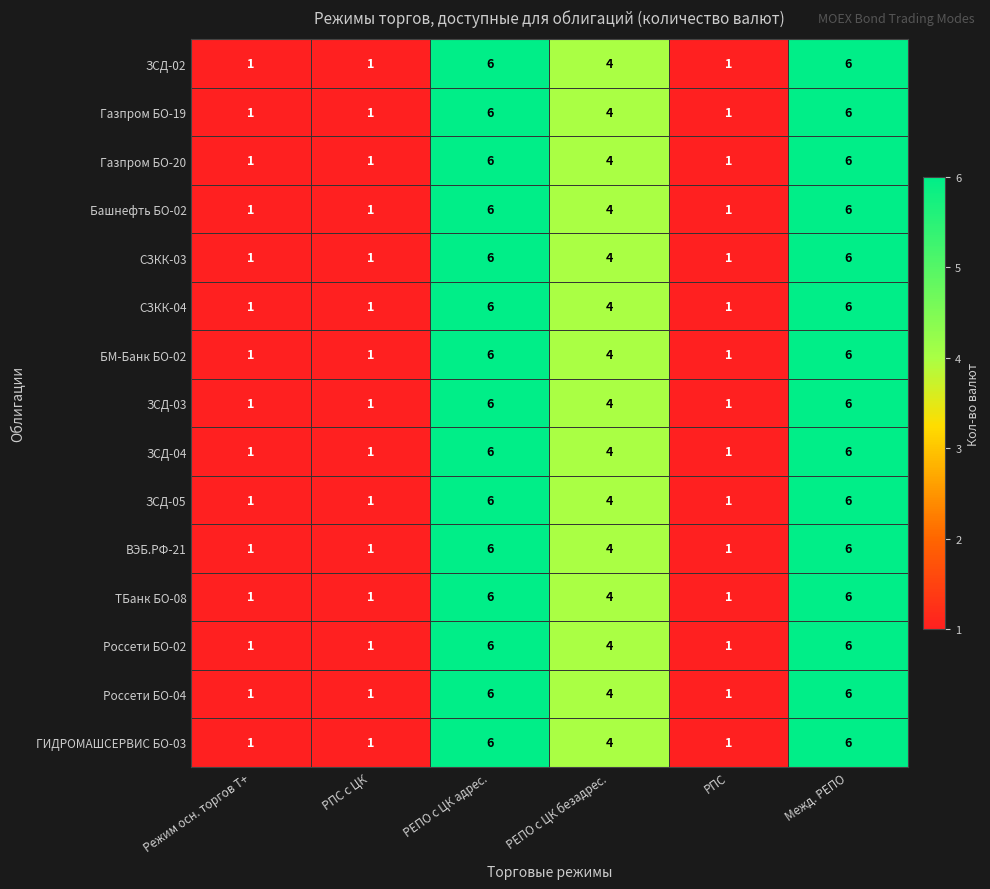

What is the difference between the maximum and second lowest values in the ВЭБ.РФ-21 series?

5